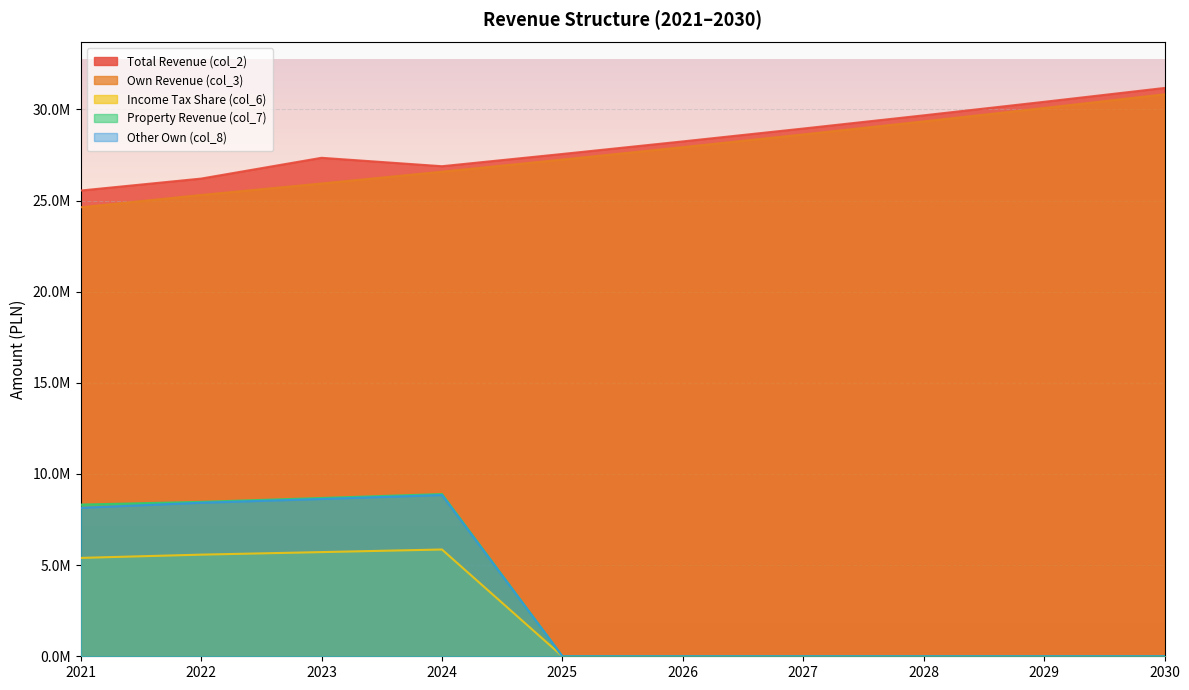

What is the difference between the second highest and minimum values in the Income Tax Share (col_6) series?

5714068.0